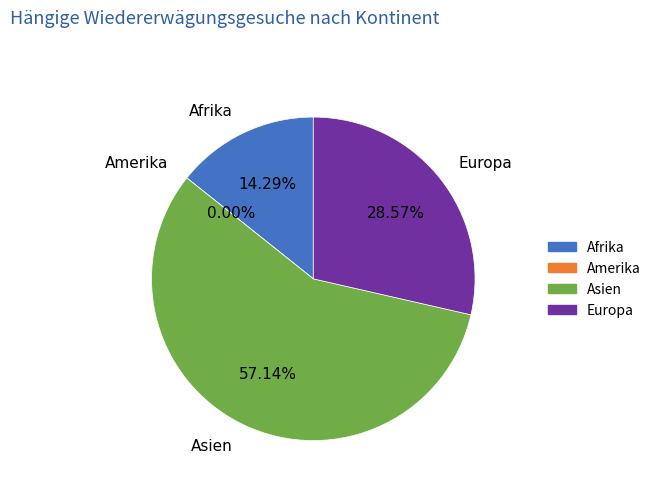

The Amerika slice represents 13% of the pie. True or false?

False